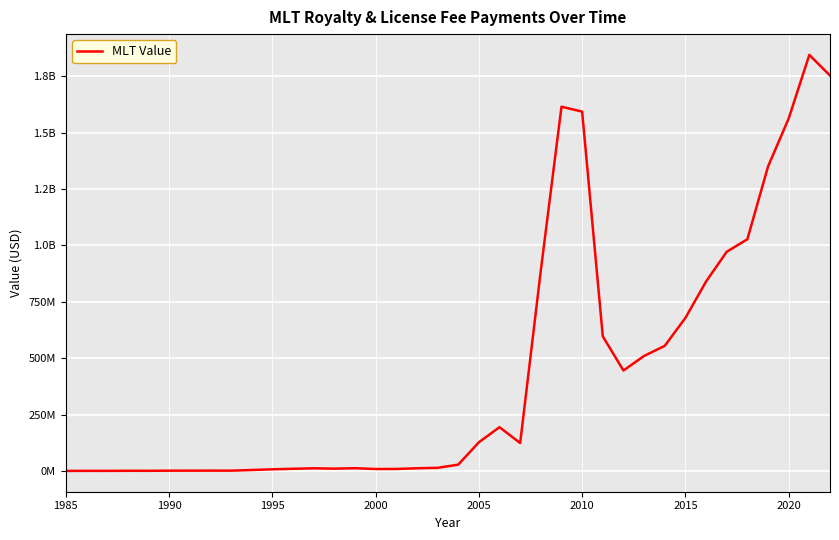

Does the chart display data point markers on the line(s)?

No